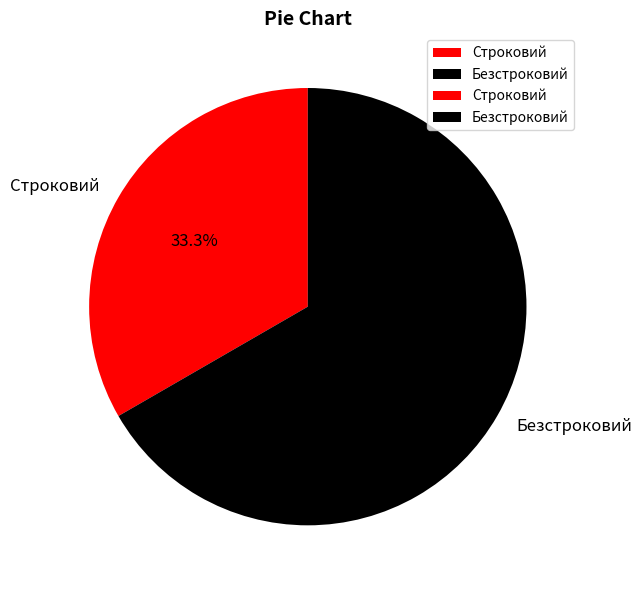

What is the majority slice?

Безстроковий